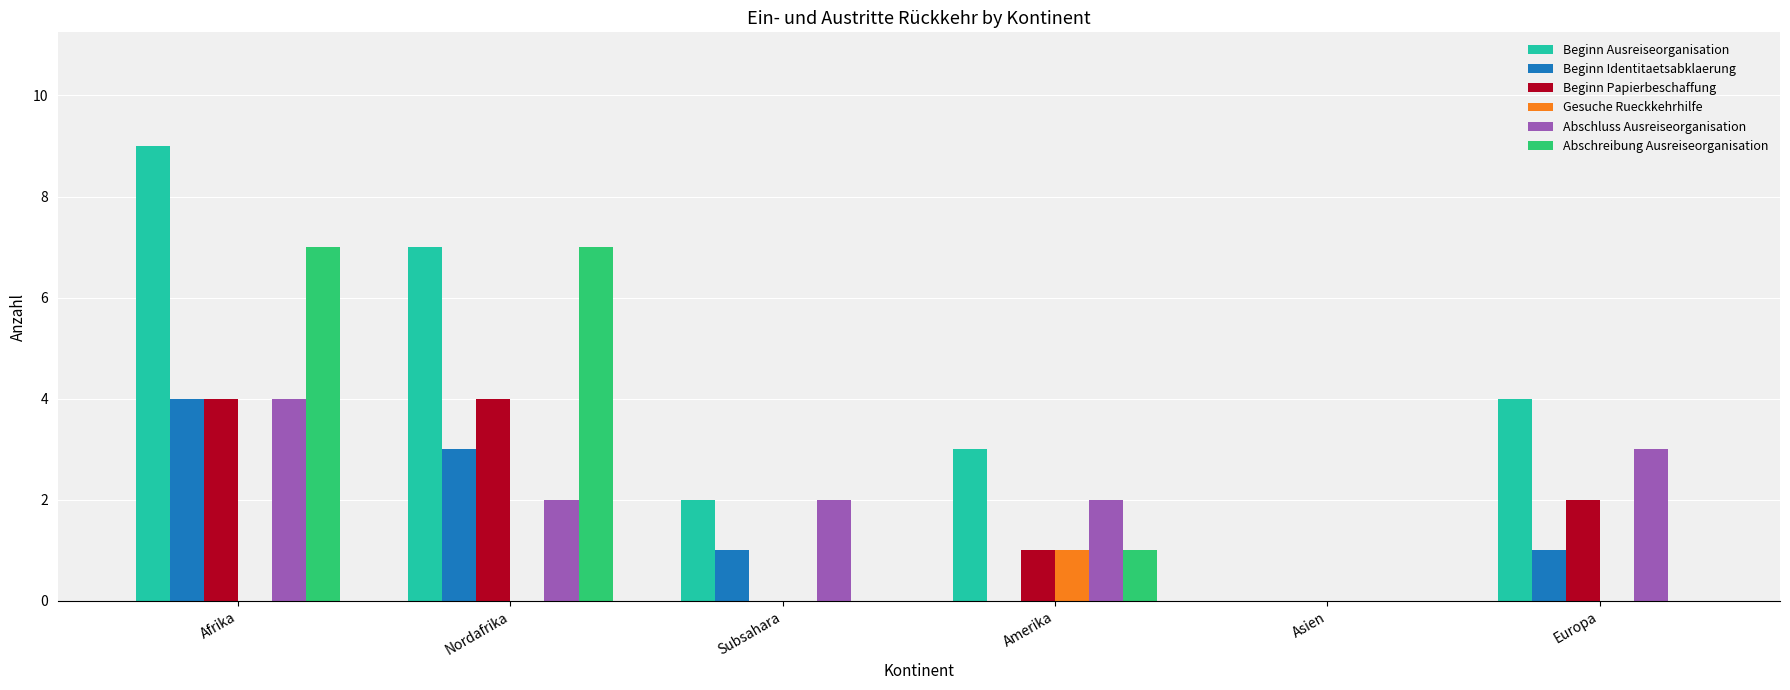

What is the highest value of the Beginn Ausreiseorganisation series?

9